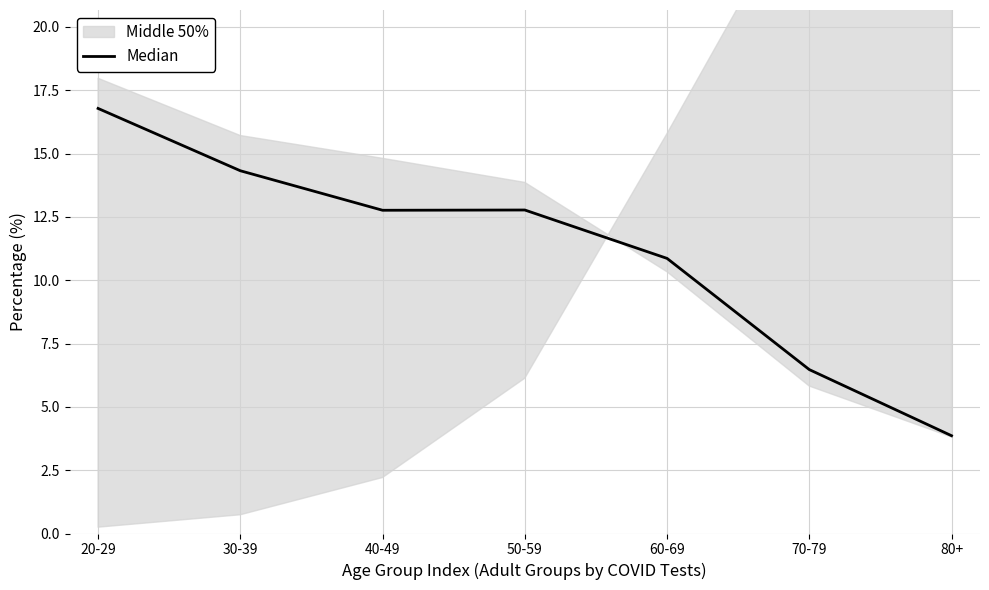

Rank the categories by value from lowest to highest.

80+, 70-79, 60-69, 40-49, 50-59, 30-39, 20-29